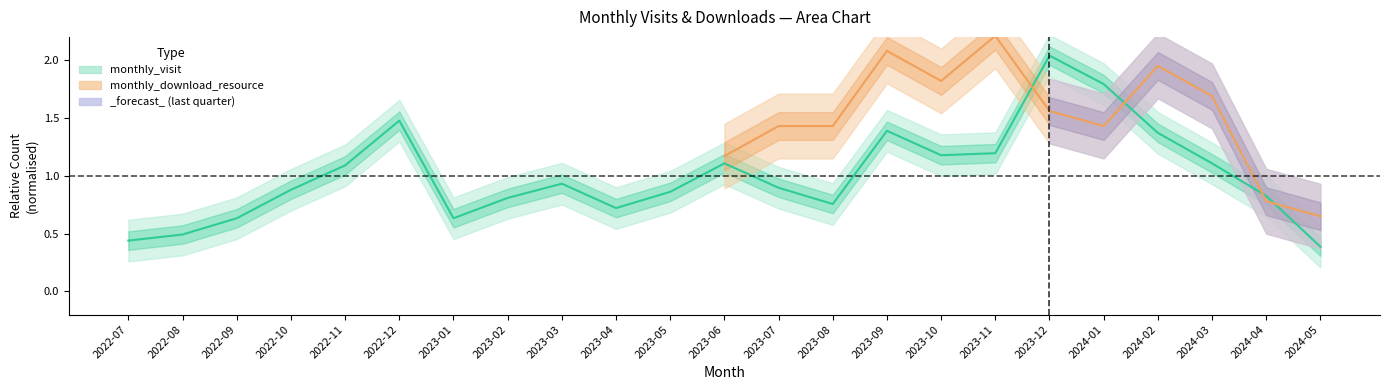

Reading left to right, transcribe all the data shown in this chart.

2022-07=0.4	2022-08=0.5	2022-09=0.6	2022-10=0.9	2022-11=1.1	2022-12=1.5	2023-01=0.6	2023-02=0.8	2023-03=0.9	2023-04=0.7	2023-05=0.9	2023-06=1.1	2023-07=0.9	2023-08=0.8	2023-09=1.4	2023-10=1.2	2023-11=1.2	2023-12=2.0	2024-01=1.8	2024-02=1.4	2024-03=1.1	2024-04=0.8	2024-05=0.4